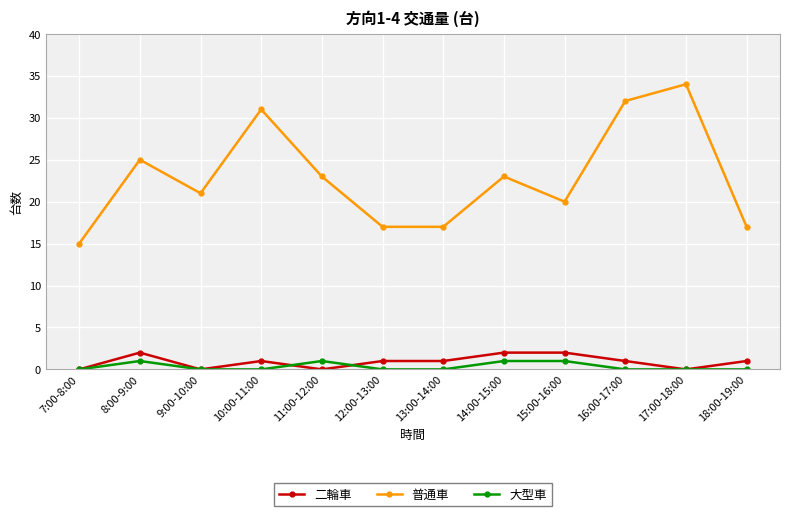

What is the sum of all 普通車 values?

275